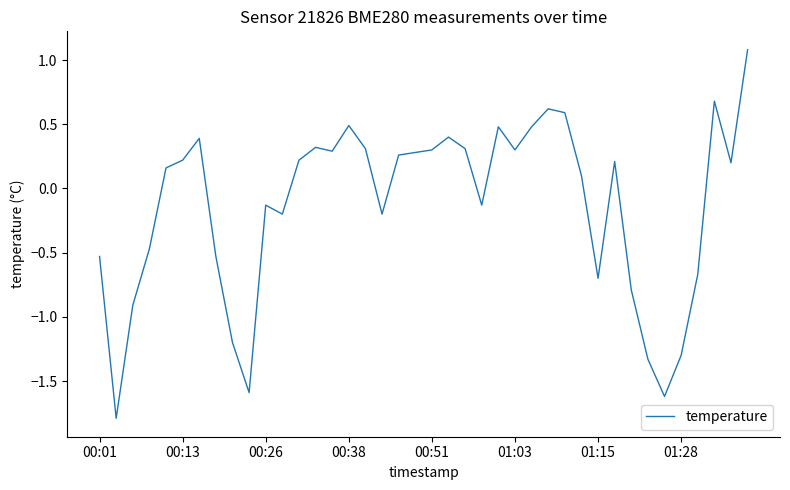

What is the difference between the maximum and minimum values?

2.9